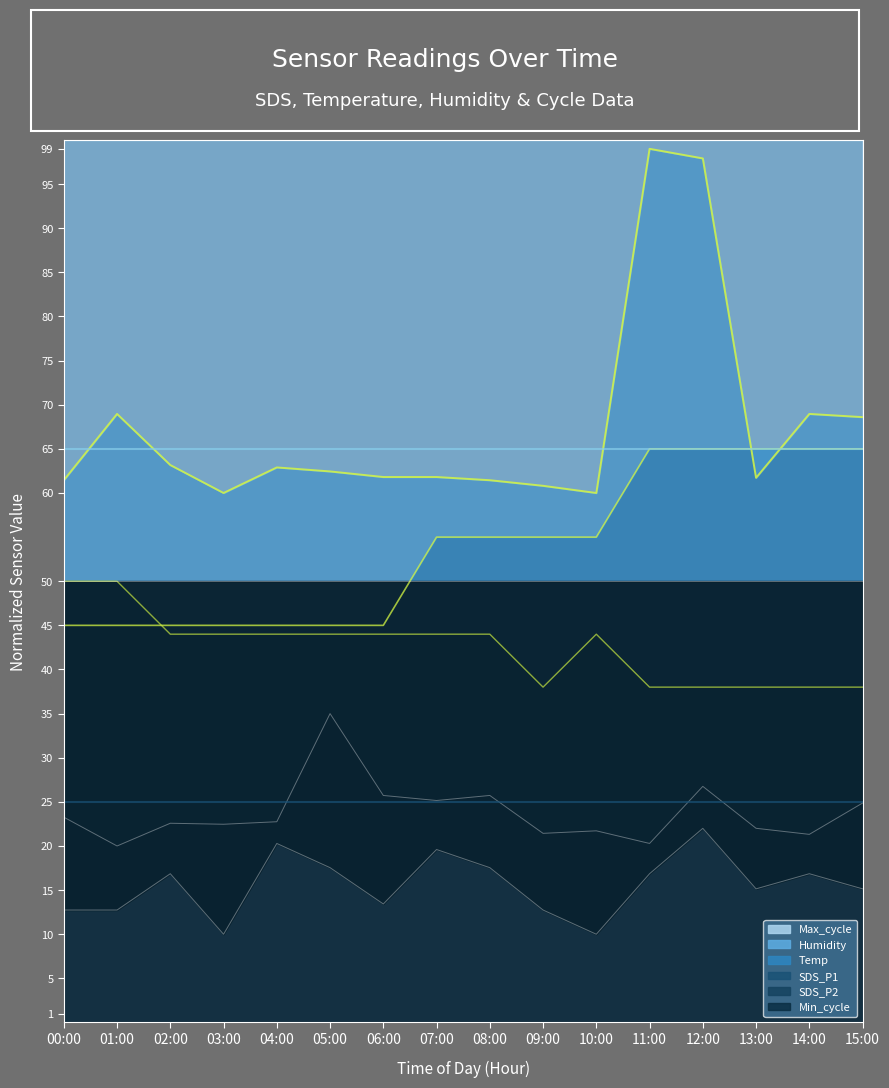

True or false: SDS_P2 and Temp intersect in this chart.

False